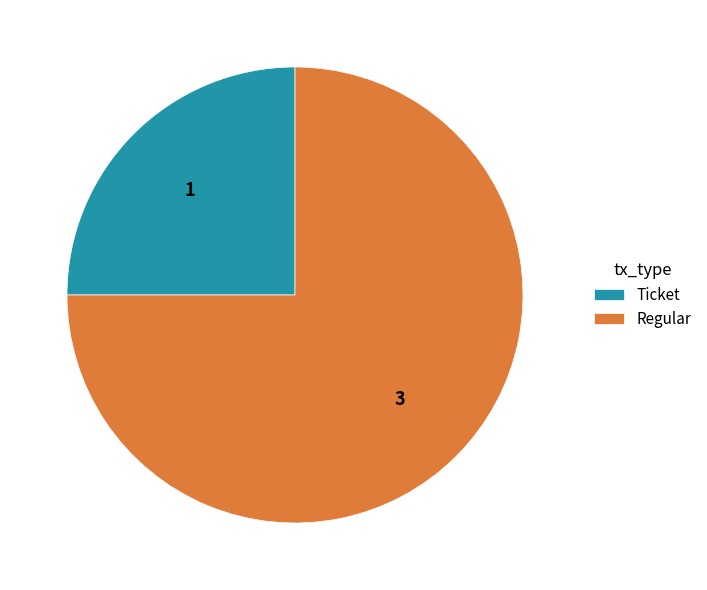

What is the smallest slice in the pie chart?

Ticket